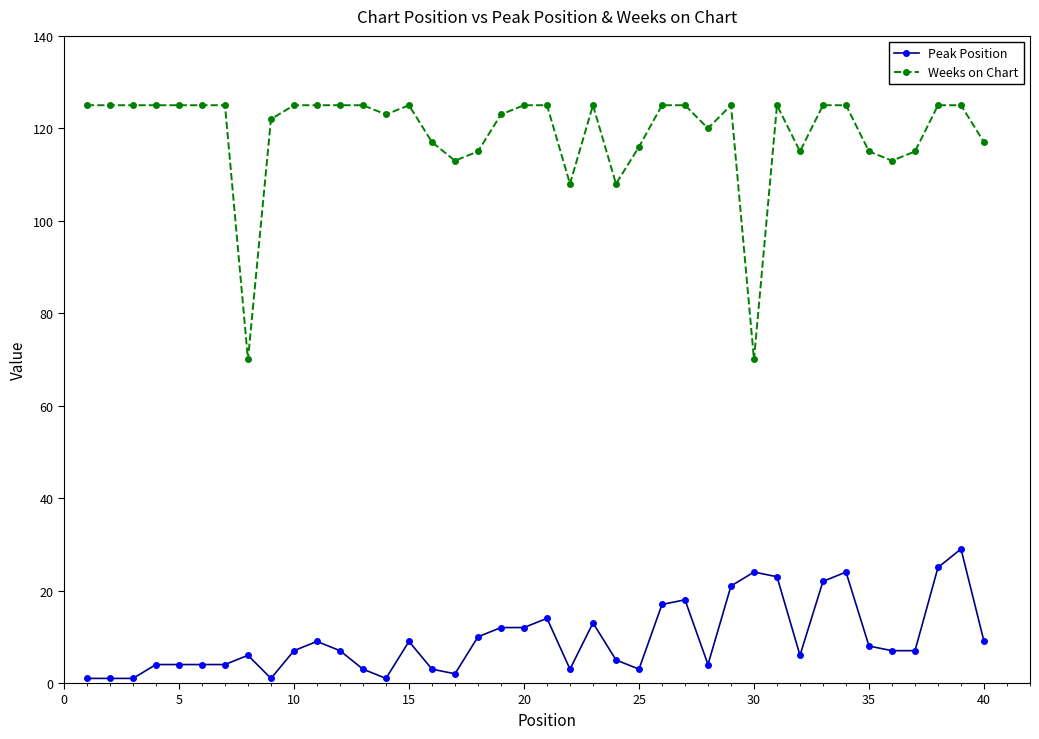

True or false: Peak Position and Weeks on Chart cross at least once.

False